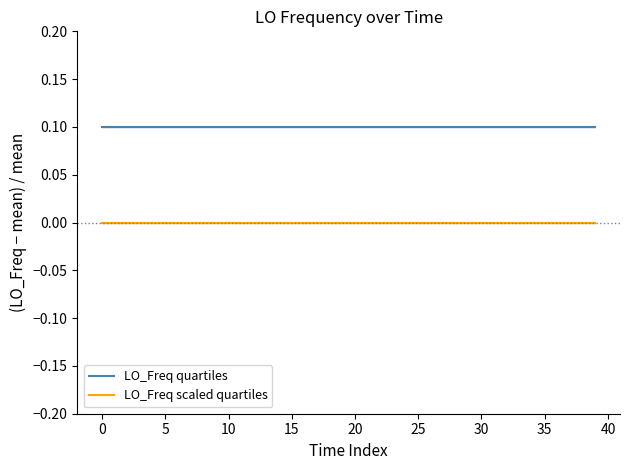

True or false: LO_Freq quartiles and LO_Freq scaled quartiles intersect in this chart.

False